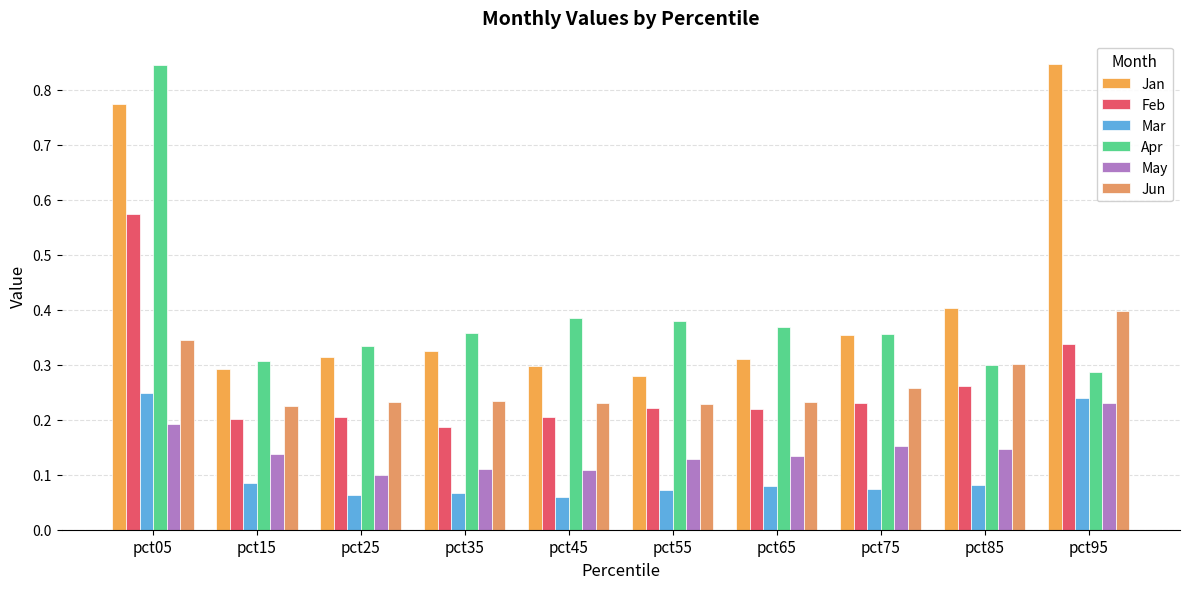

What is the difference between the Mar values at pct95 and pct75?

0.2